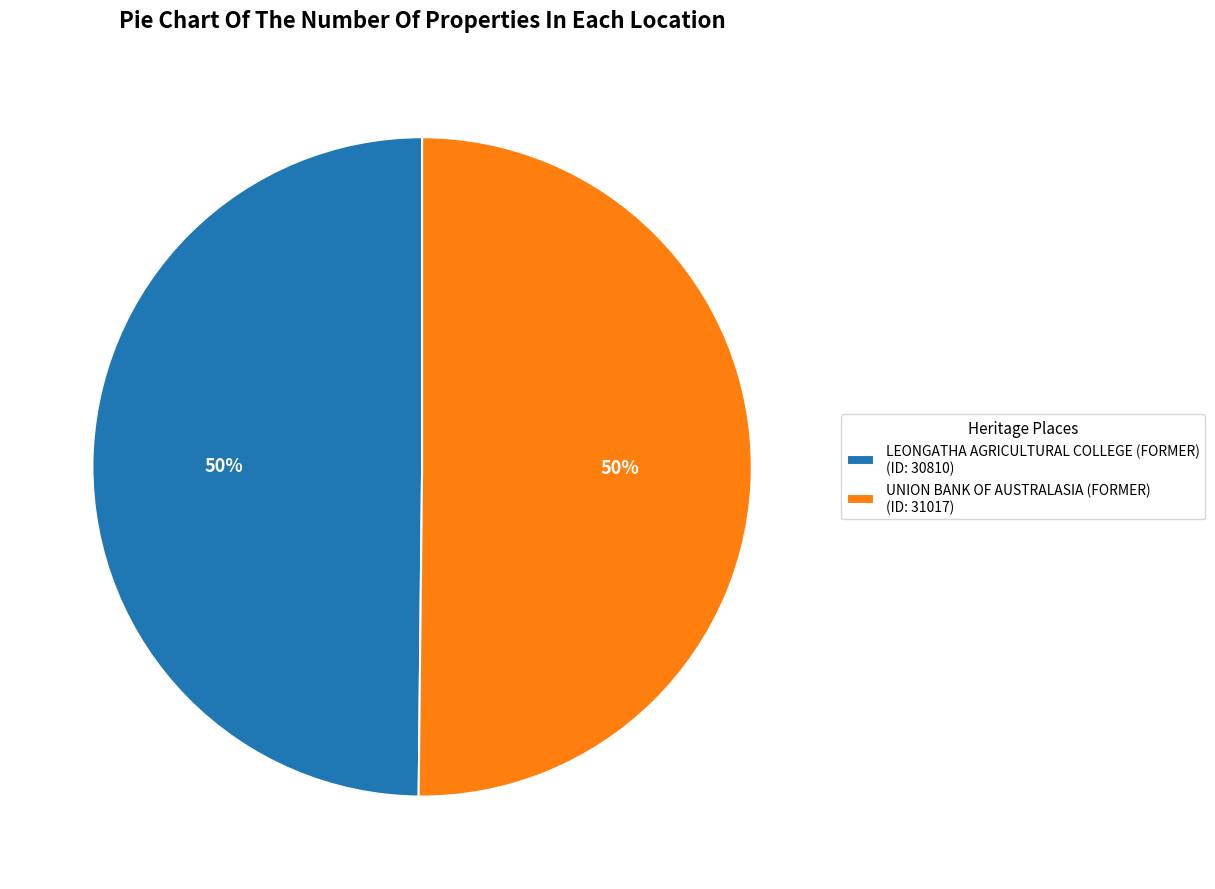

How many segments does this pie chart have?

2